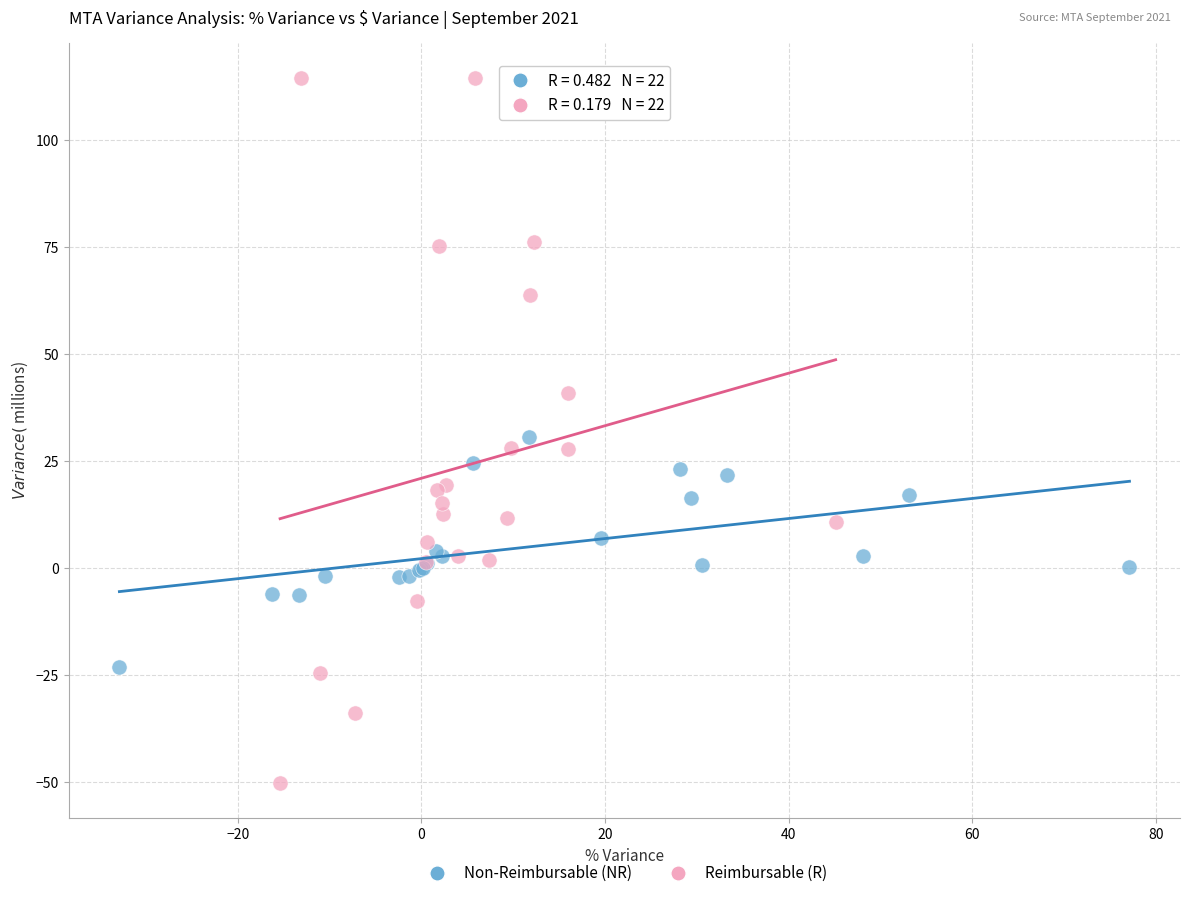

Which series reaches the maximum Y coordinate?

Reimbursable (R)